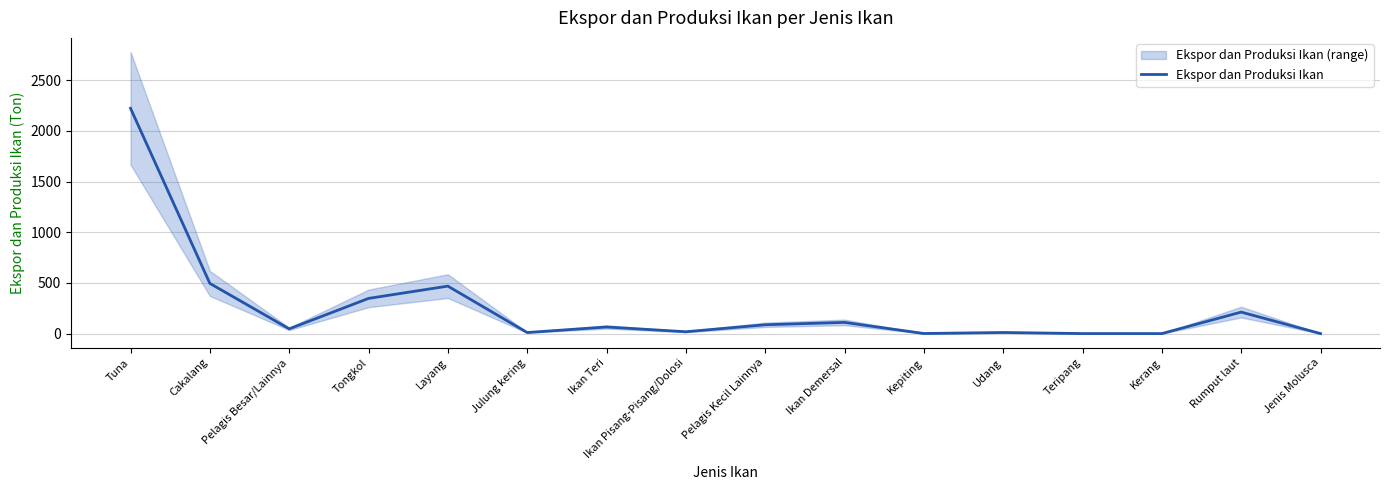

List the labels in order of value, smallest first.

Kerang, Jenis Molusca, Teripang, Kepiting, Julung kering, Udang, Ikan Pisang-Pisang/Dolosi, Pelagis Besar/Lainnya, Ikan Teri, Pelagis Kecil Lainnya, Ikan Demersal, Rumput laut, Tongkol, Layang, Cakalang, Tuna